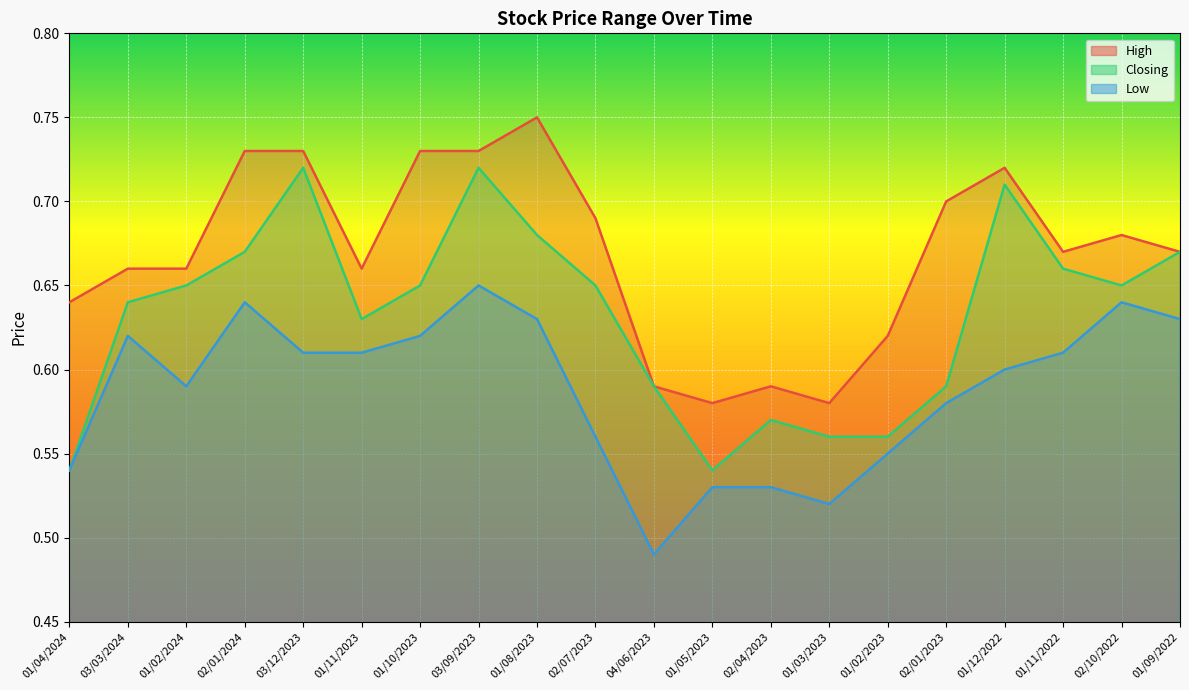

What is the label of the 1st point from the left?

01/04/2024